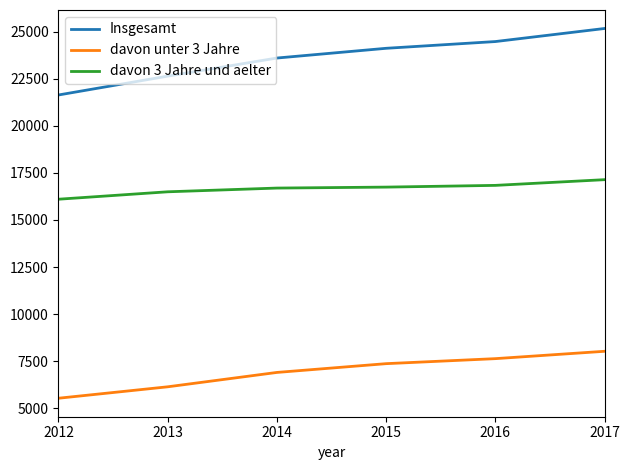

Which series has the widest spread of values?

Insgesamt